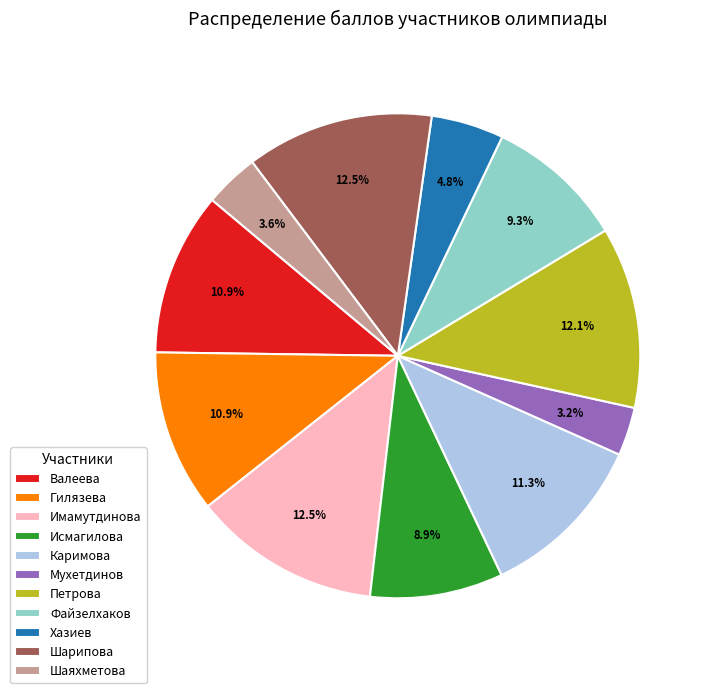

To the nearest percent, what portion does Каримова represent?

11%